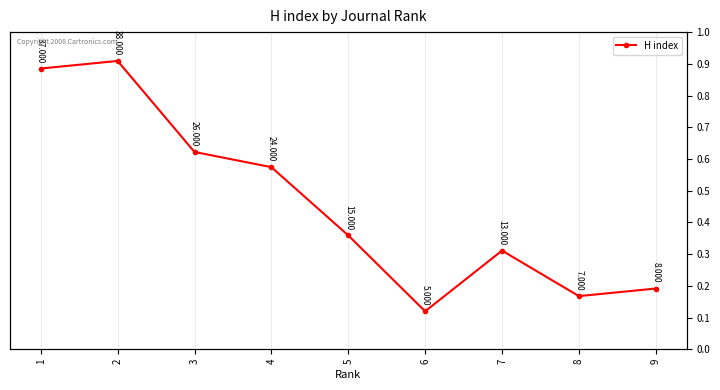

Rank the categories by value from lowest to highest.

6, 8, 9, 7, 5, 4, 3, 1, 2